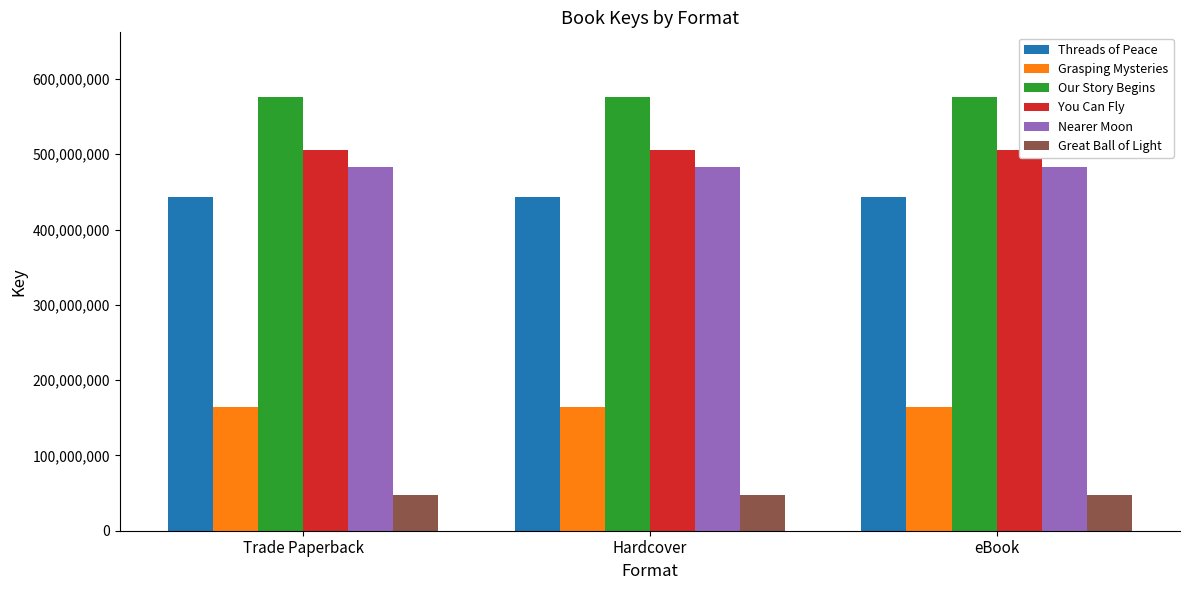

Count the number of categories in the chart.

3